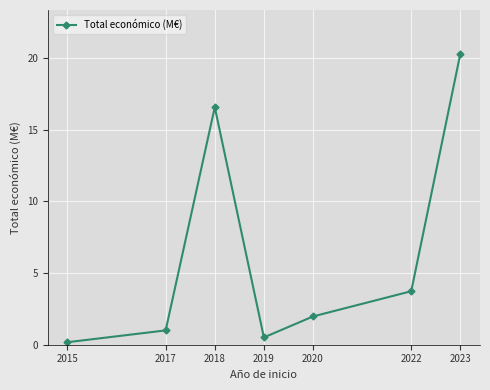

The value at 2018 is 16.6. True or false?

True